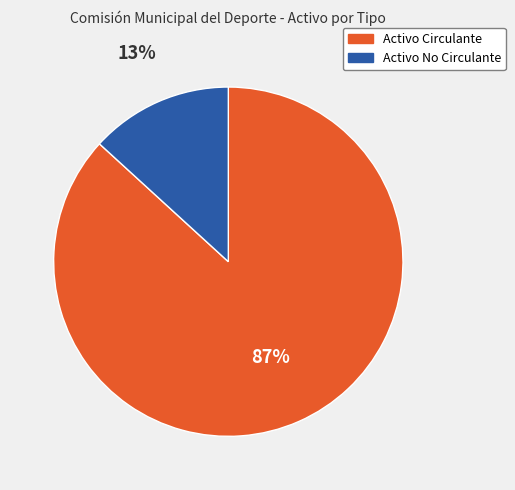

What percentage is the Activo Circulante slice, to the nearest percent?

87%